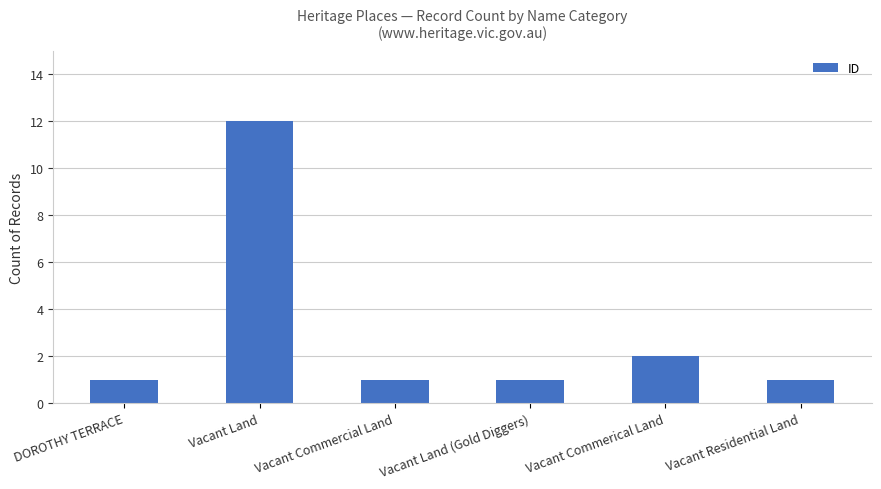

What is the difference between the values at Vacant Land and DOROTHY TERRACE?

11